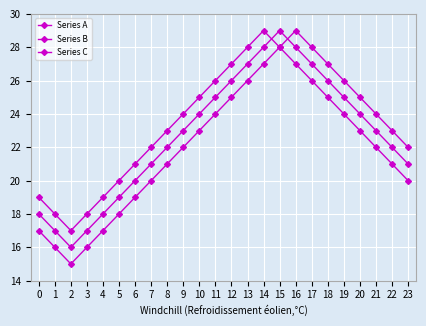

How many lines are shown in the chart?

3